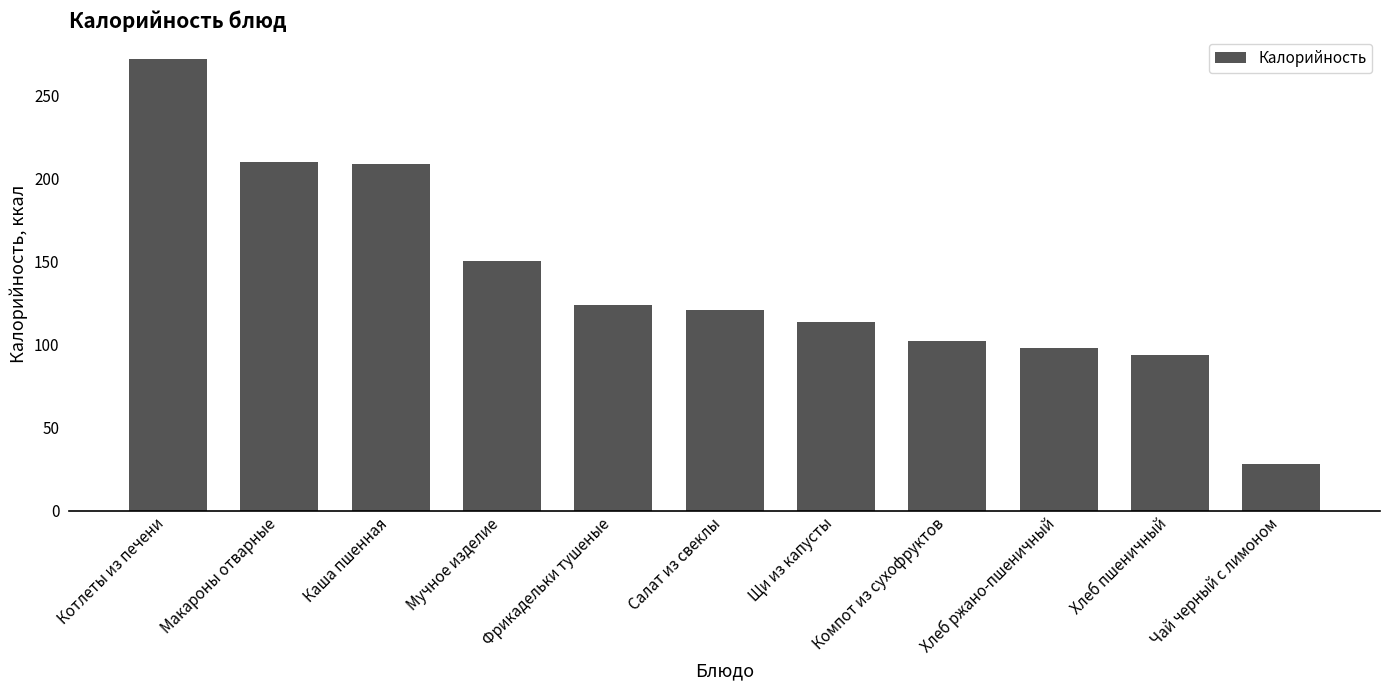

What is the change in value from Каша пшенная to Мучное изделие?

-58.1